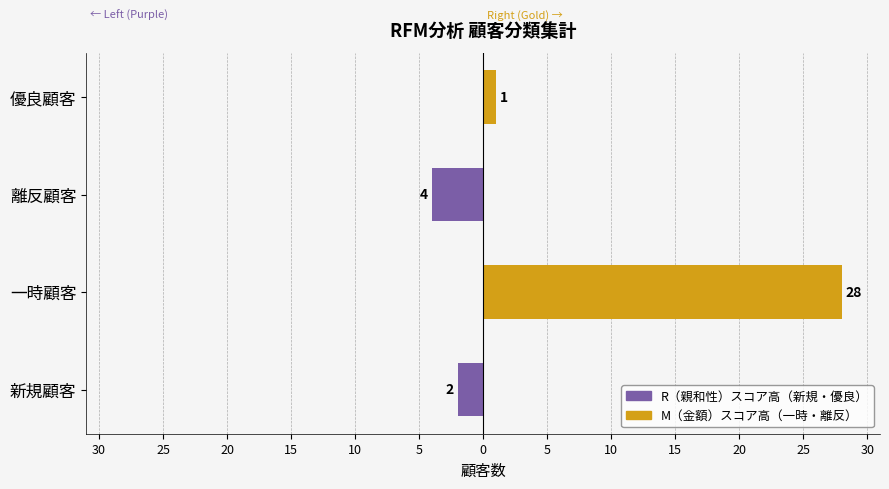

How many distinct data groups are displayed?

2